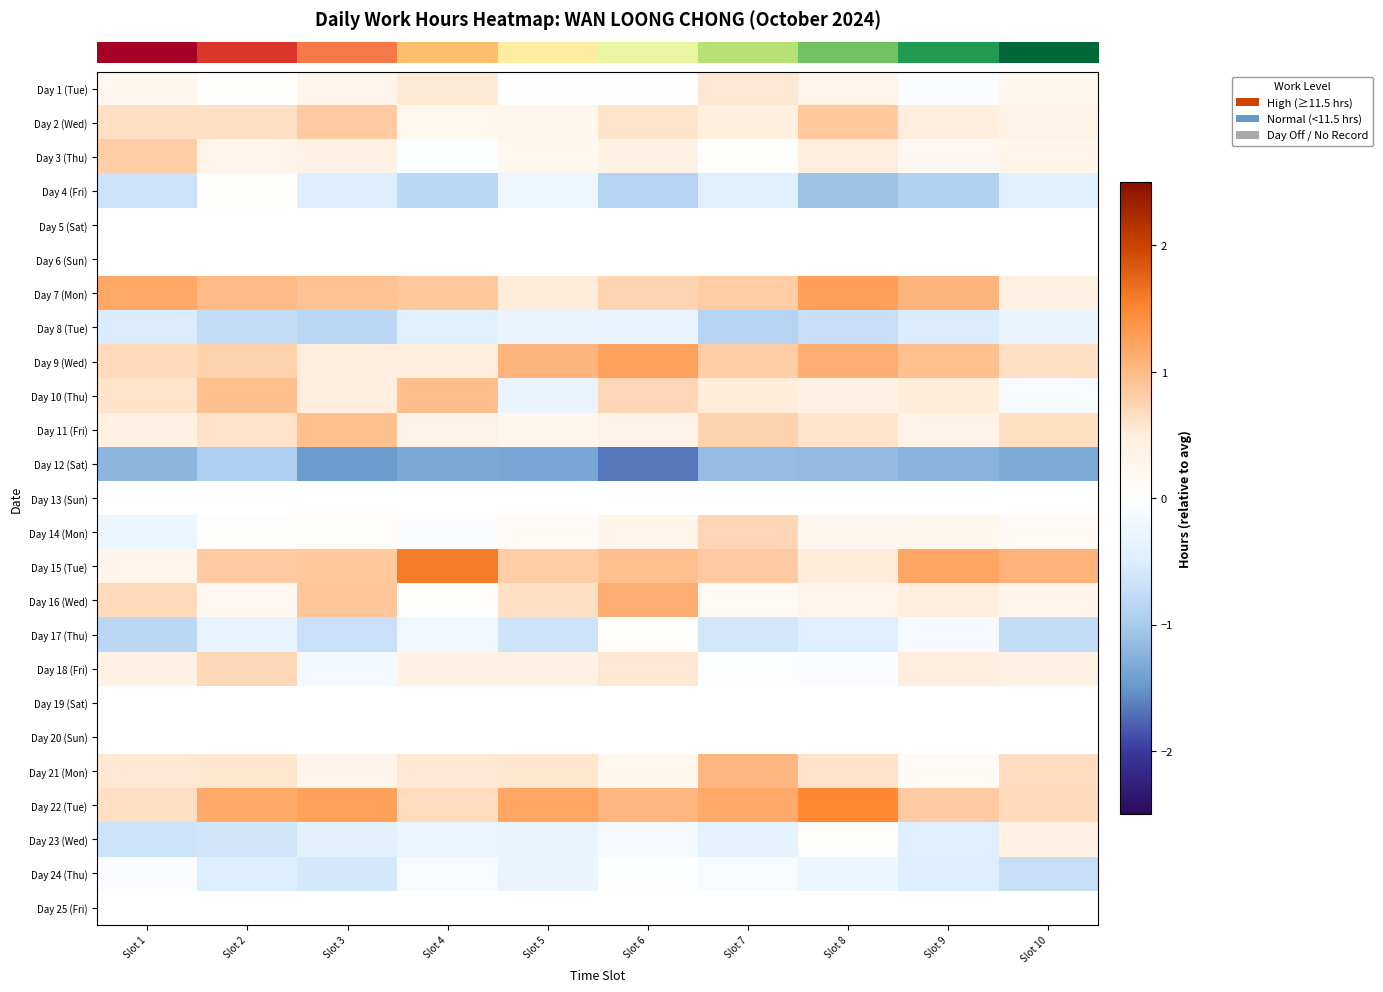

At which label does row_3 first exceed 0?

Slot 2